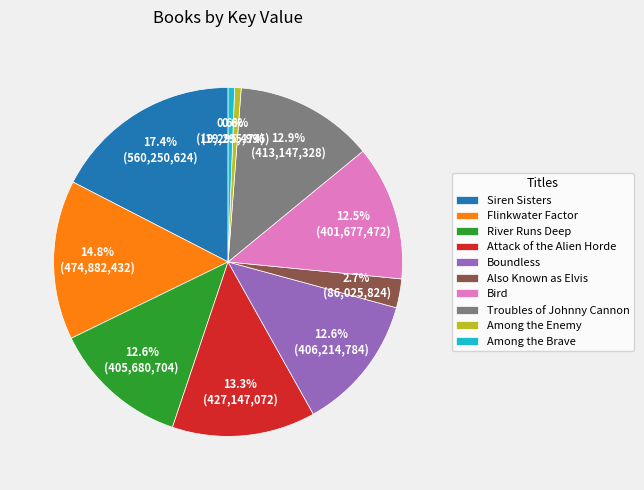

How much of the chart is everything except Attack of the Alien Horde?

86.7%